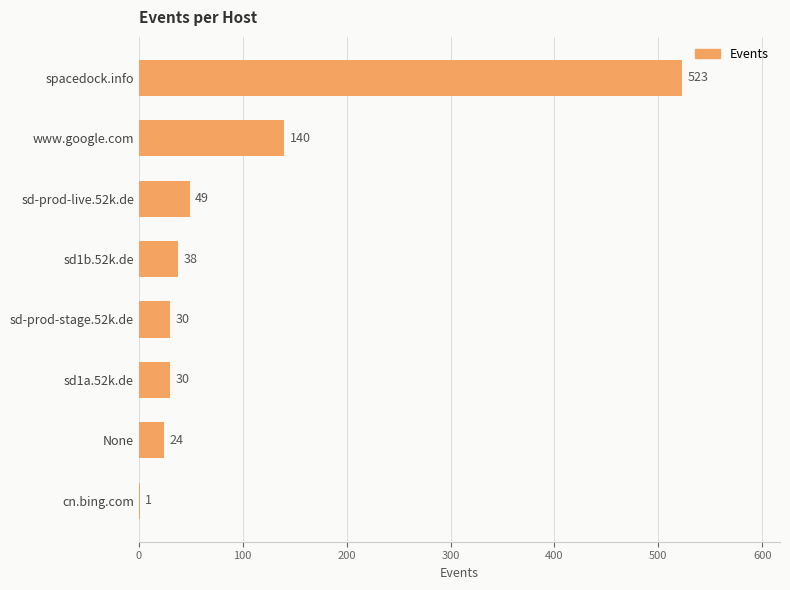

What is the sum of all values?

835